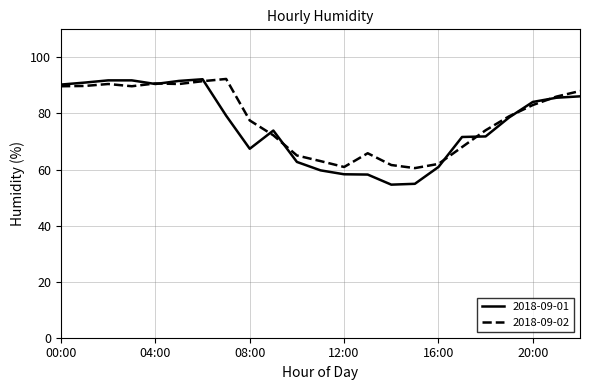

List the series in order of their overall mean, lowest first.

2018-09-01, 2018-09-02